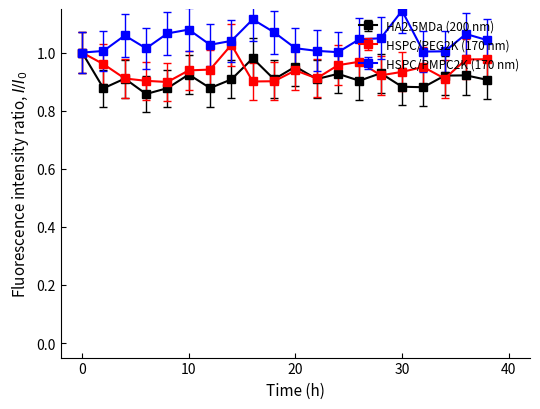

List the series in order of their overall mean, highest first.

HSPC/PMPC2K (170 nm), HSPC/PEG2K (170 nm), HA2.5MDa (200 nm)